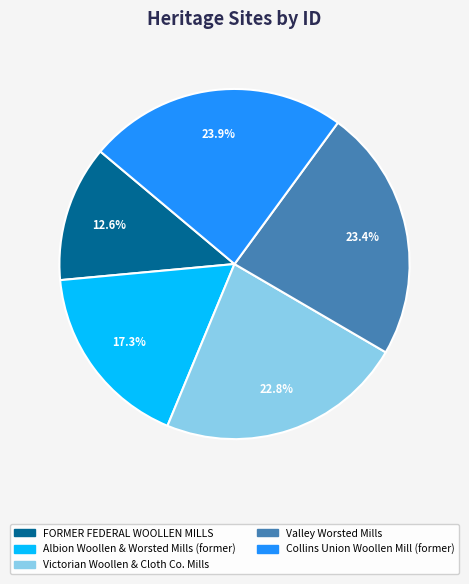

Rank the categories by value from highest to lowest.

Collins Union Woollen Mill (former), Valley Worsted Mills, Victorian Woollen & Cloth Co. Mills, Albion Woollen & Worsted Mills (former), FORMER FEDERAL WOOLLEN MILLS